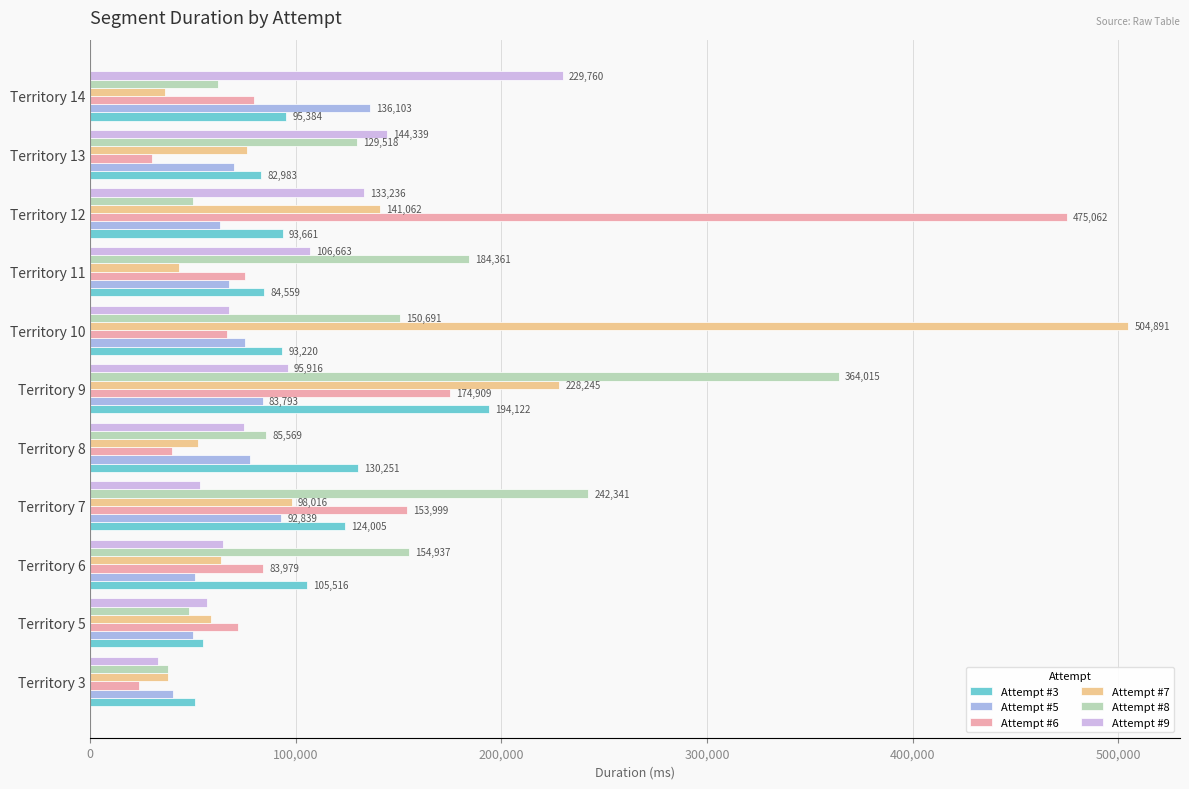

The value of Attempt #9 at Territory 9 is 39110. True or false?

False